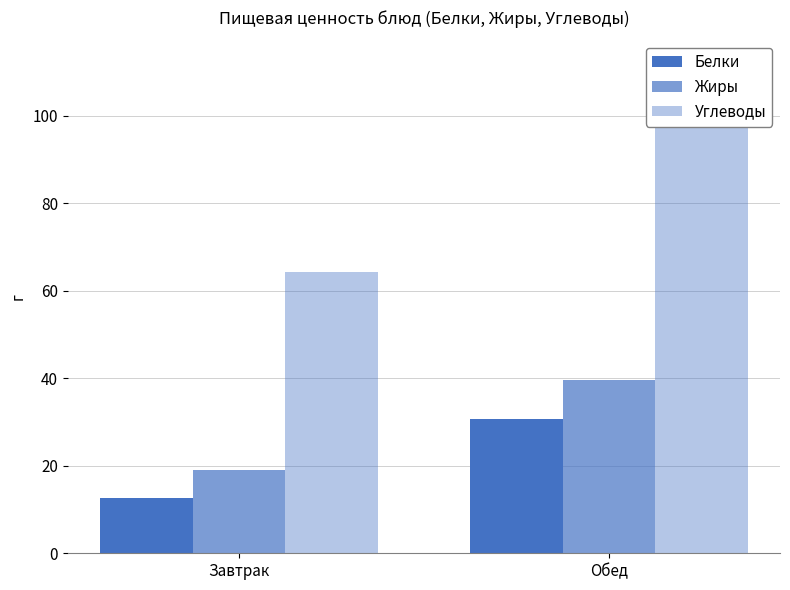

Which series has the largest total across all categories?

Углеводы